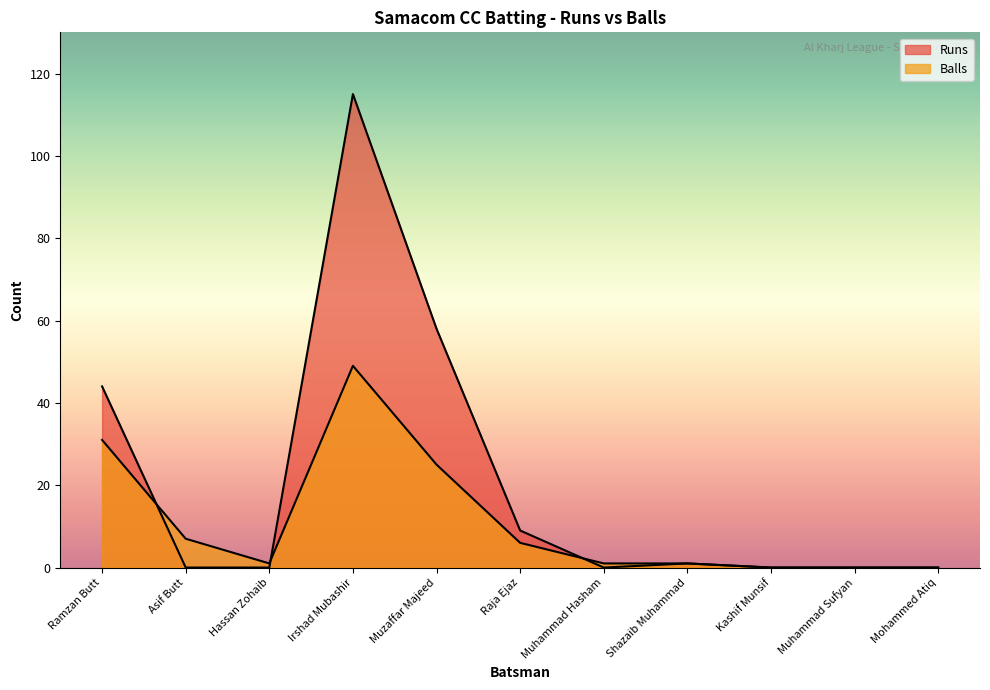

Which series has the largest total across all categories?

Runs